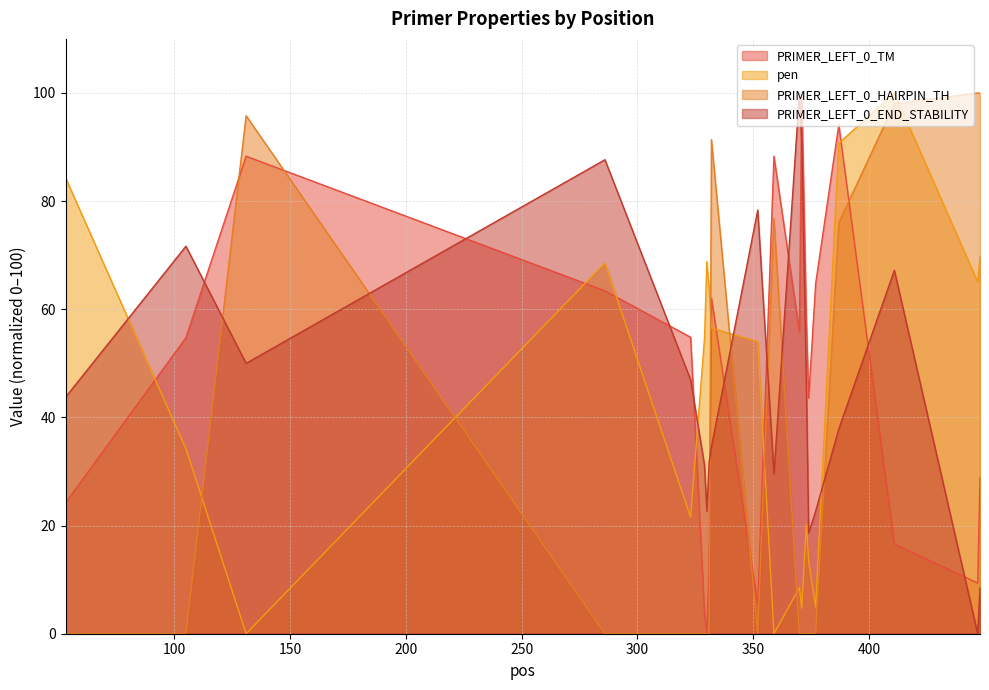

How many times do PRIMER_LEFT_0_TM and PRIMER_LEFT_0_HAIRPIN_TH cross each other?

5